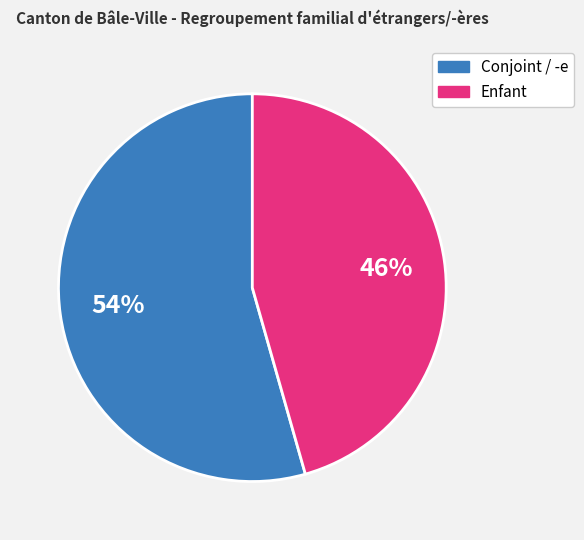

What is the largest slice in the pie chart?

Conjoint / -e